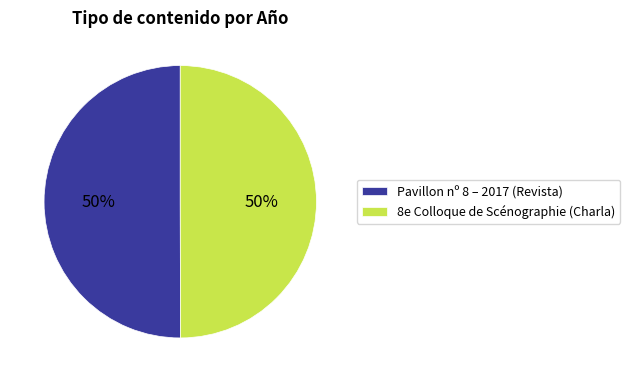

The 8e Colloque de Scénographie (Charla) slice represents 35% of the pie. True or false?

False